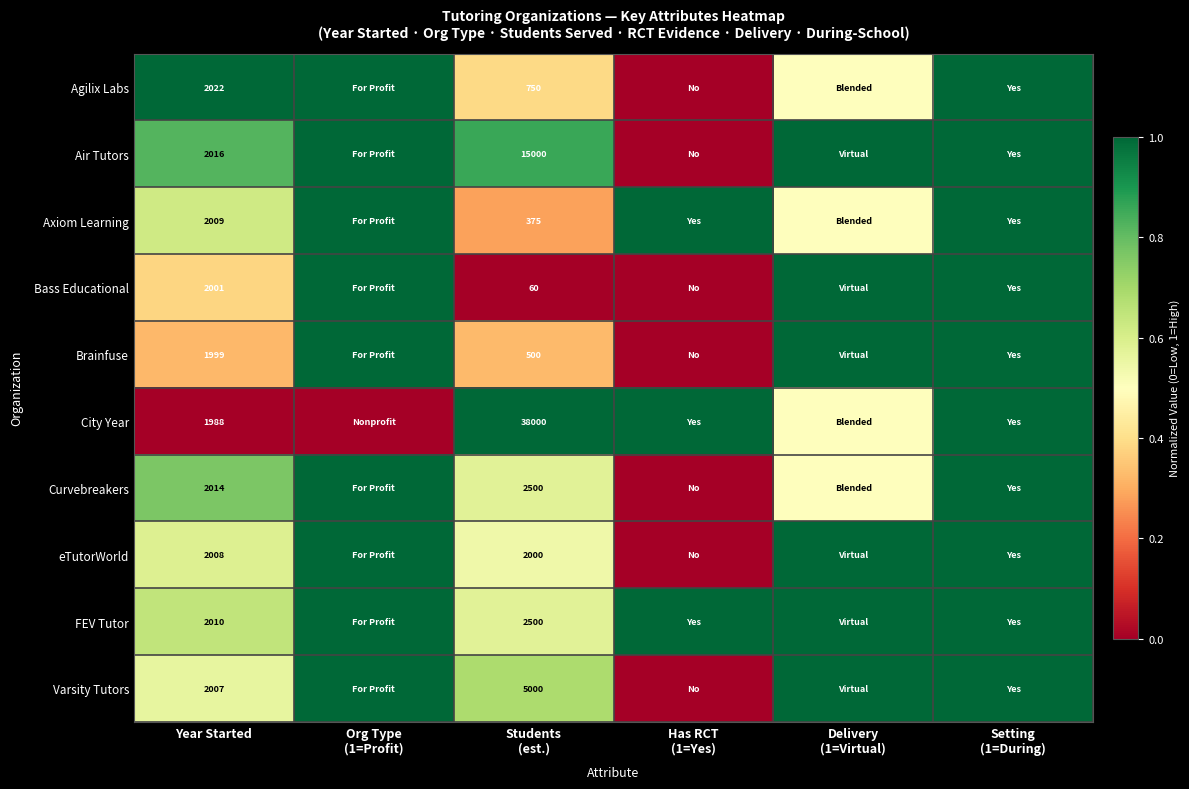

The value of Air Tutors at Year Started is 2016.0. True or false?

True